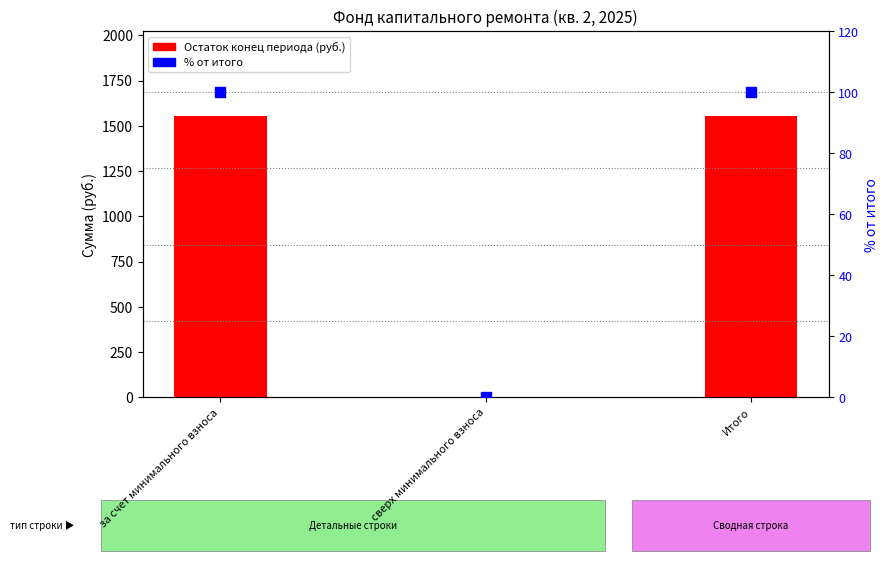

At which category is the sum across all series the highest?

за счет минимального взноса